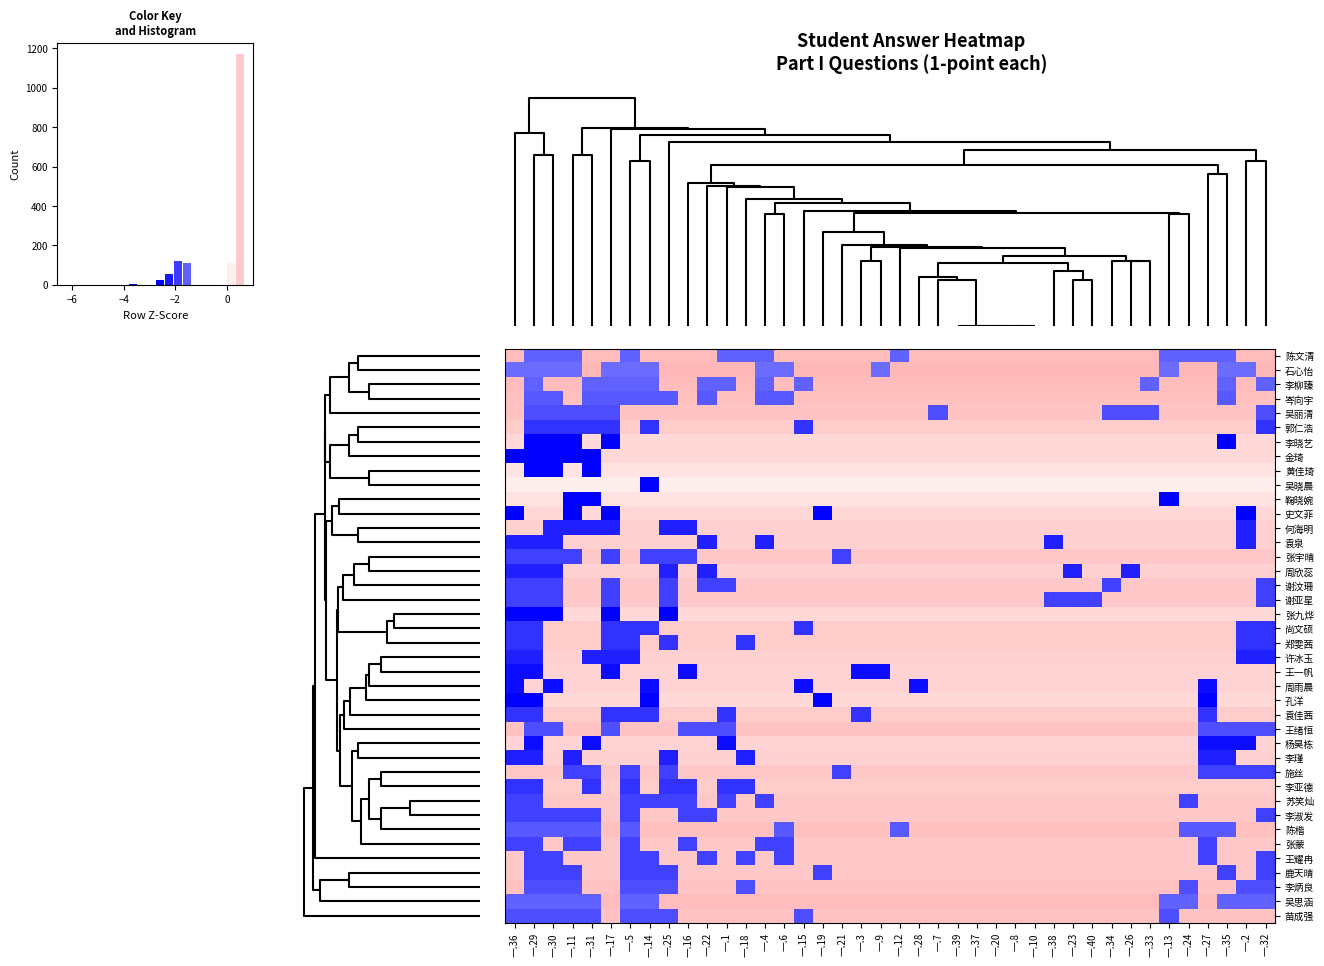

Rank the series by their maximum value, from highest to lowest.

石心怡, 陈文清, 李柳臻, 吴思涵, 岑向宇, 陈楷, 吴丽清, 王绪恒, 李炳良, 苗成强, 谢汶珊, 谢亚星, 苏笑灿, 李淑发, 张蒙, 王耀冉, 鹿天晴, 张宇晴, 施丝, 郭仁浩, 郑雯茜, 李亚德, 尚文硕, 袁佳茜, 何海明, 袁泉, 周欣蕊, 许冰玉, 李瑾, 王一帆, 周雨晨, 杨昊栋, 李晓艺, 金琦, 史文菲, 张九烨, 孔洋, 黄佳琦, 鞠晓婉, 吴晓晨